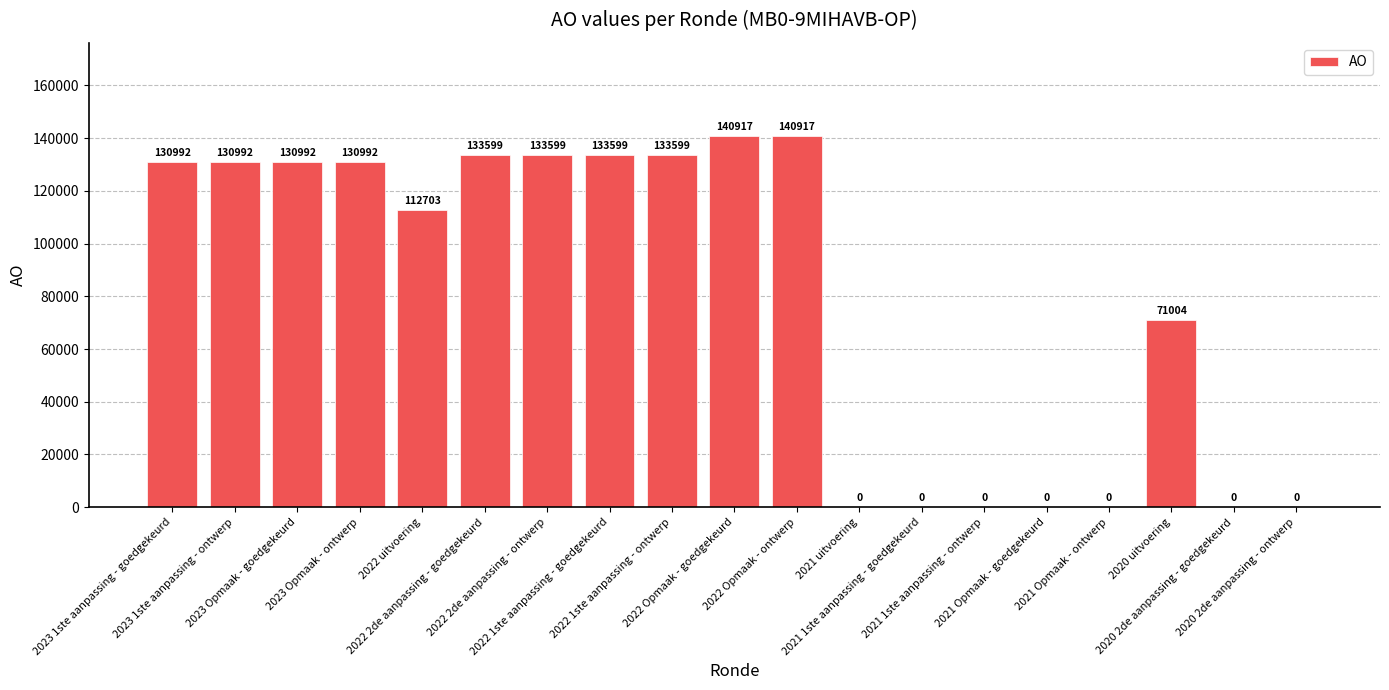

What is the greatest value displayed?

140917